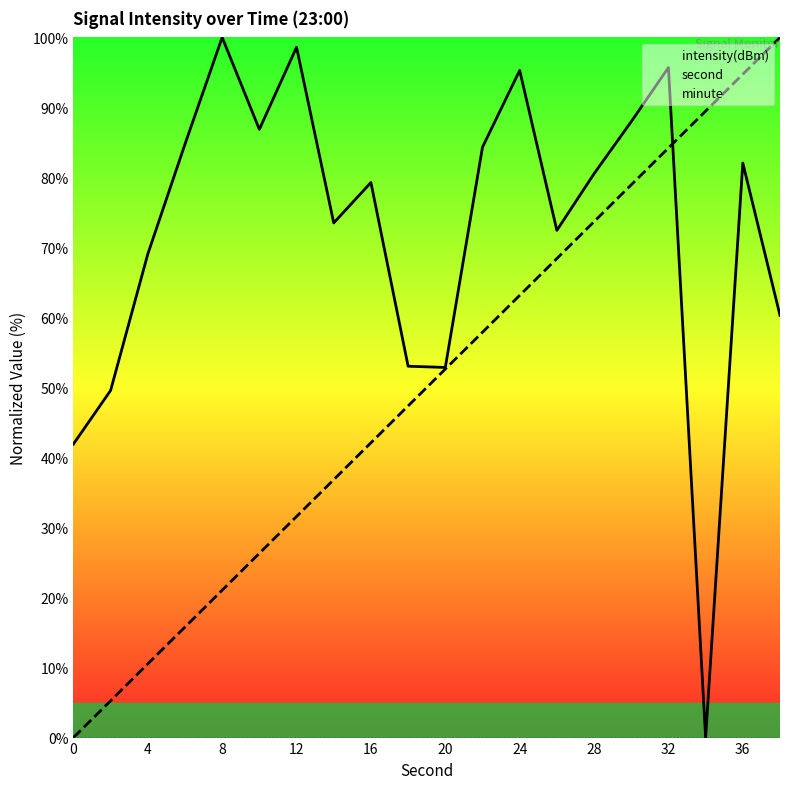

Reading right to left, list all the values displayed in this chart.

intensity(dBm): 60.3	82.1	0.0	95.7	88.0	80.5	72.4	95.3	84.3	52.9	53.0	79.3	73.5	98.6	86.9	100.0	84.8	69.1	49.6	41.9
second: 100.0	94.7	89.5	84.2	78.9	73.7	68.4	63.2	57.9	52.6	47.4	42.1	36.8	31.6	26.3	21.1	15.8	10.5	5.3	0.0
minute: 0.0	0.0	0.0	0.0	0.0	0.0	0.0	0.0	0.0	0.0	0.0	0.0	0.0	0.0	0.0	0.0	0.0	0.0	0.0	0.0